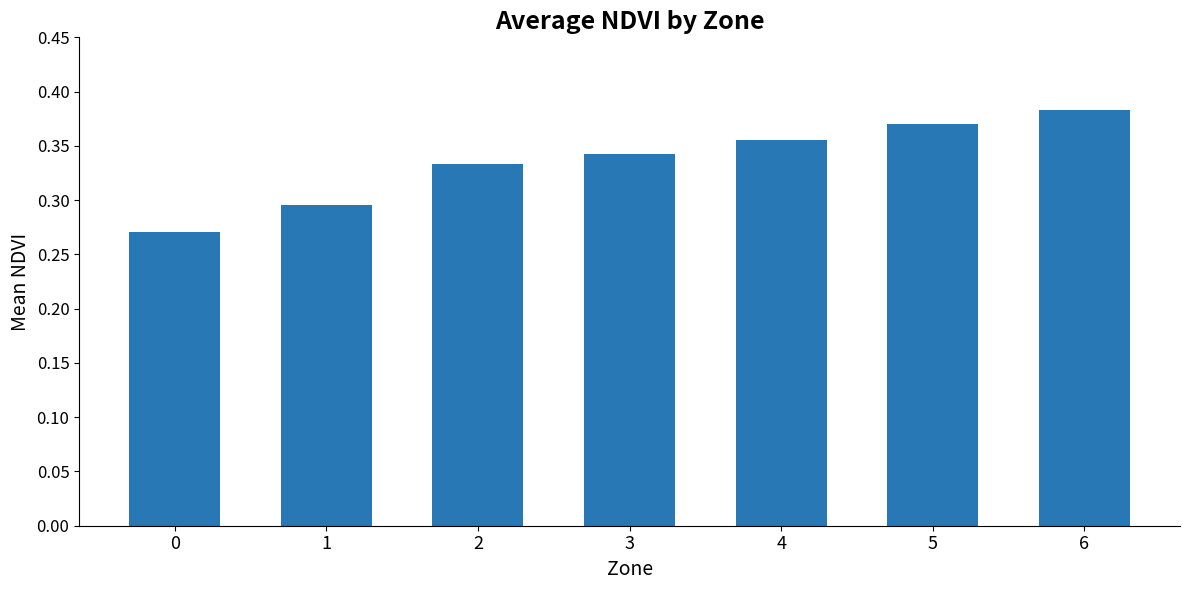

Rank the categories by value from highest to lowest.

6, 5, 4, 3, 2, 1, 0